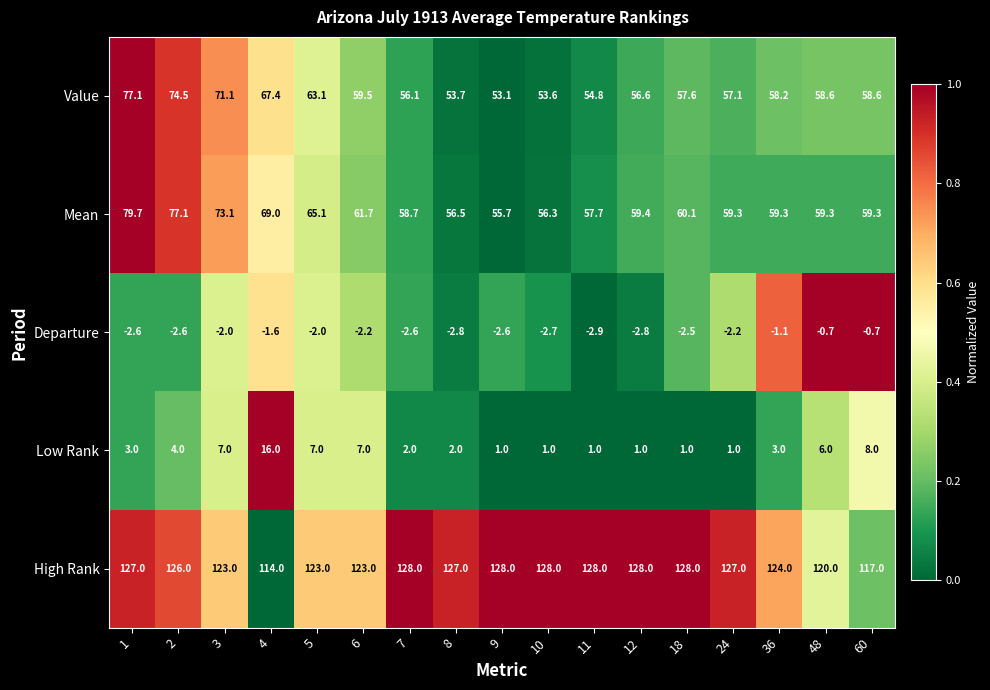

The Mean series shows 59.3 at 24. True or false?

True